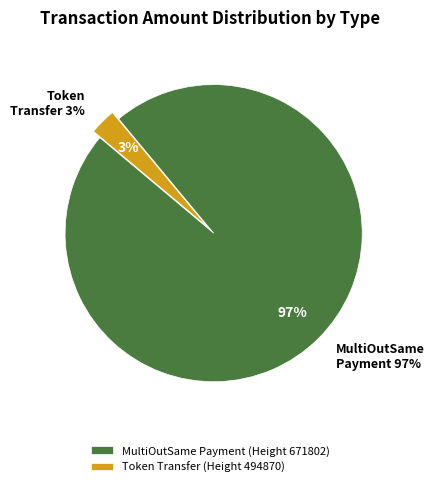

Combined, do MultiOutSame Payment (Height 671802) and Token Transfer (Height 494870) account for over 50%?

Yes